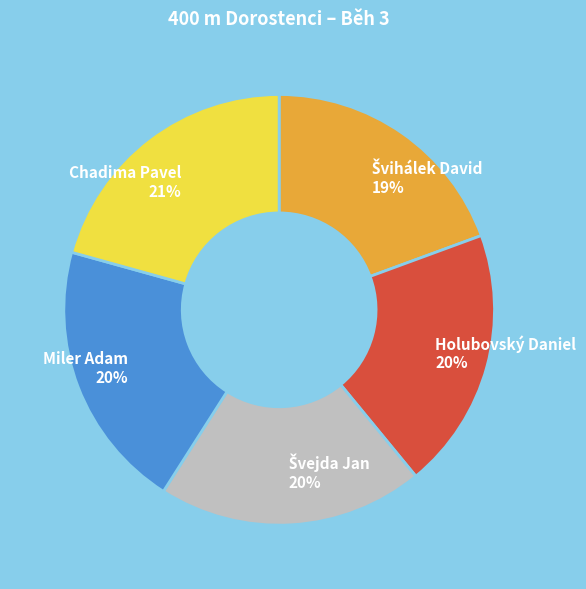

True or false: Chadima Pavel accounts for 13% of the total.

False